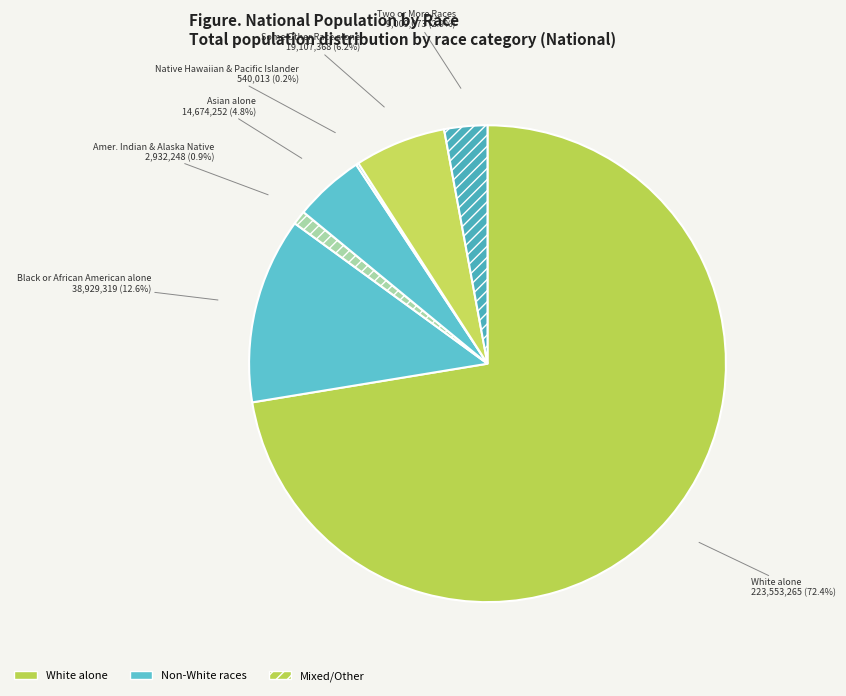

Is there a majority slice in this chart?

Yes